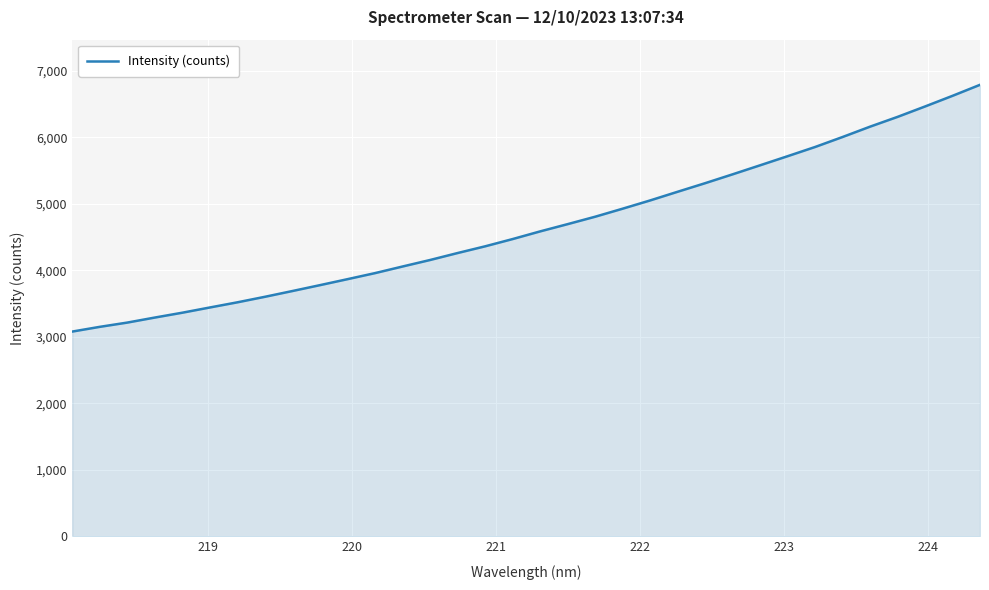

What is the maximum value shown in the chart?

6788.8